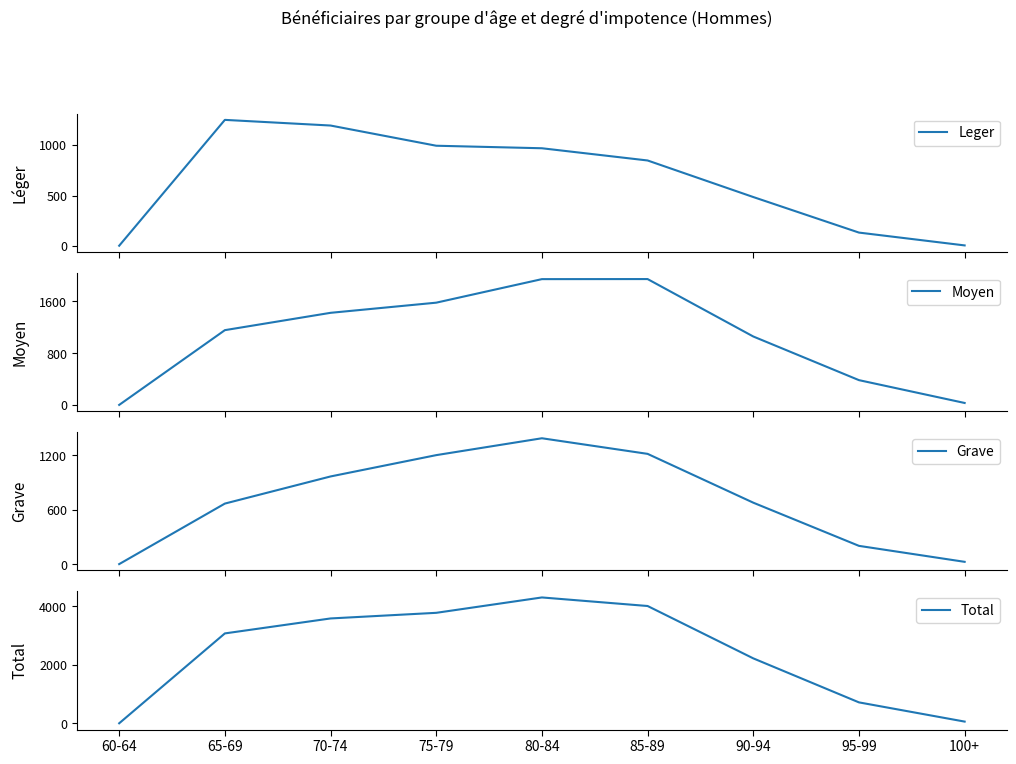

Which series changed the most between 85-89 and 90-94?

Total